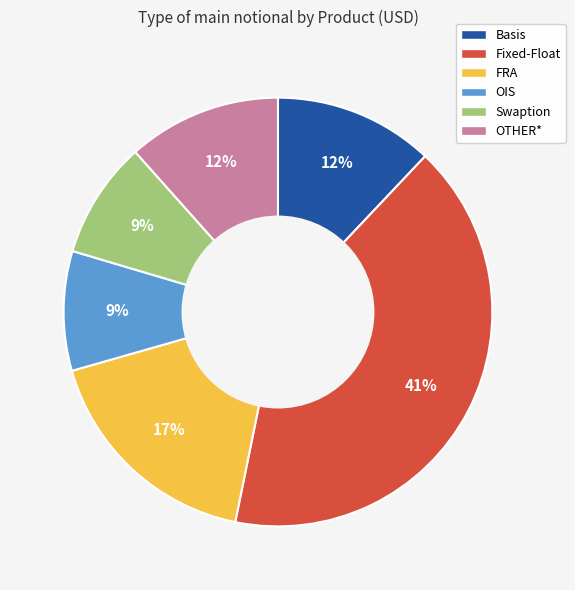

To the nearest percent, what portion does Swaption represent?

9%